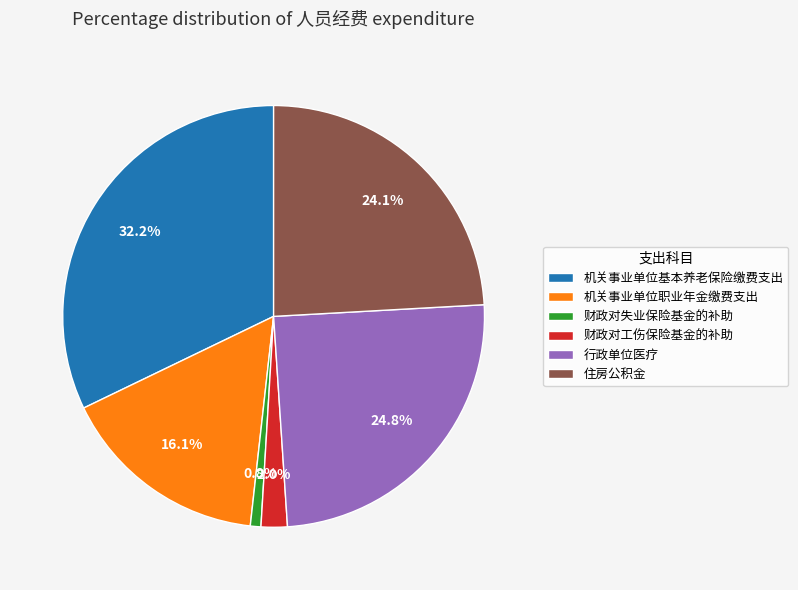

What portion of the pie excludes 机关事业单位基本养老保险缴费支出?

67.8%